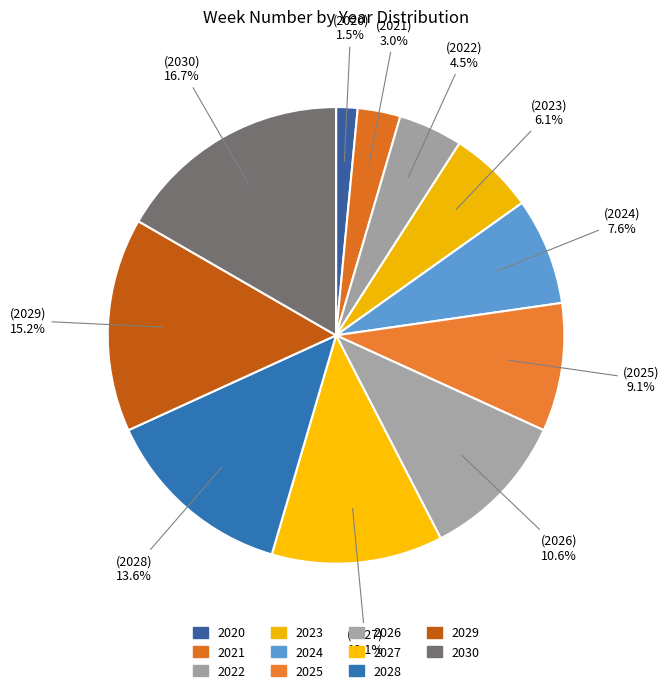

True or false: 2027 accounts for 22% of the total.

False